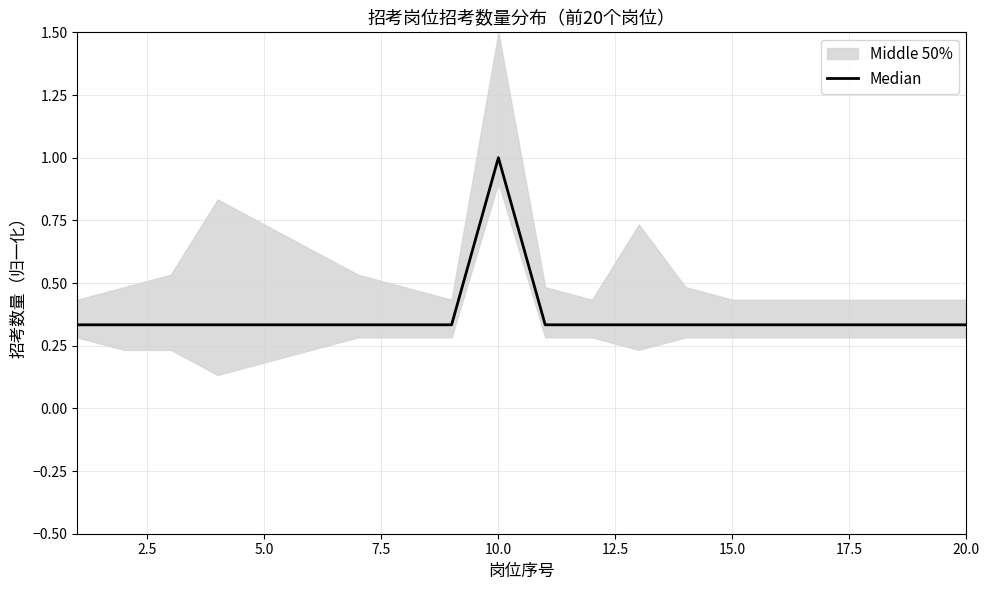

What is the smallest value displayed?

0.3